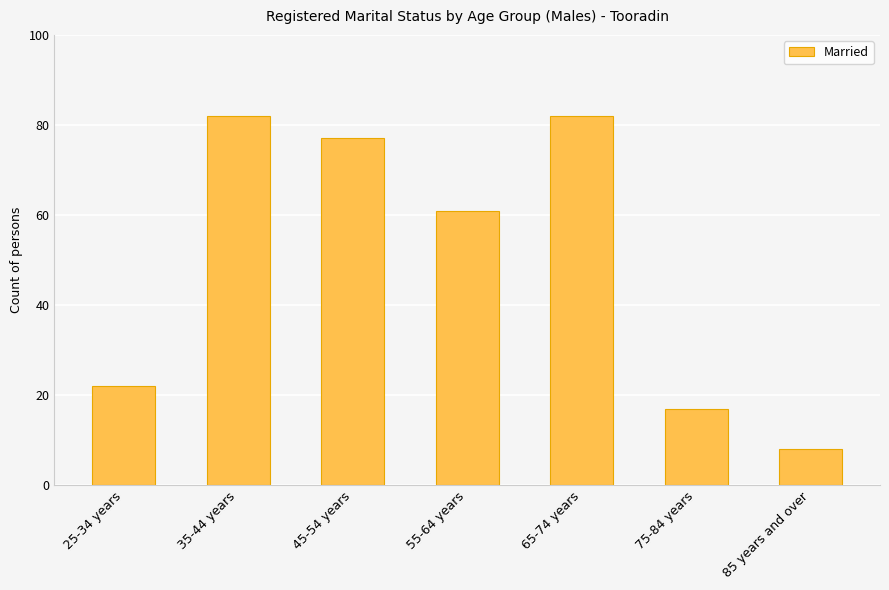

What is the change in value from 25-34 years to 35-44 years?

+60